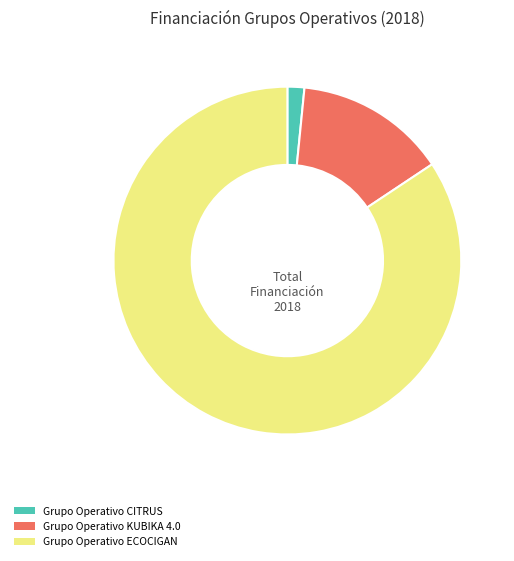

The Grupo Operativo ECOCIGAN slice represents 96% of the pie. True or false?

False